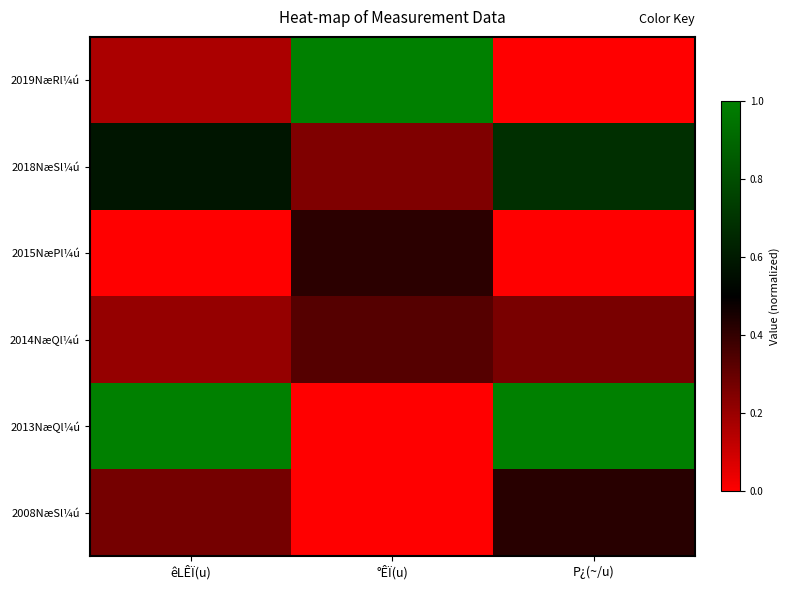

Rank the series at êLÊÏ(u) from highest to lowest value.

2013NæQl¼ú, 2018NæSl¼ú, 2008NæSl¼ú, 2014NæQl¼ú, 2019NæRl¼ú, 2015NæPl¼ú